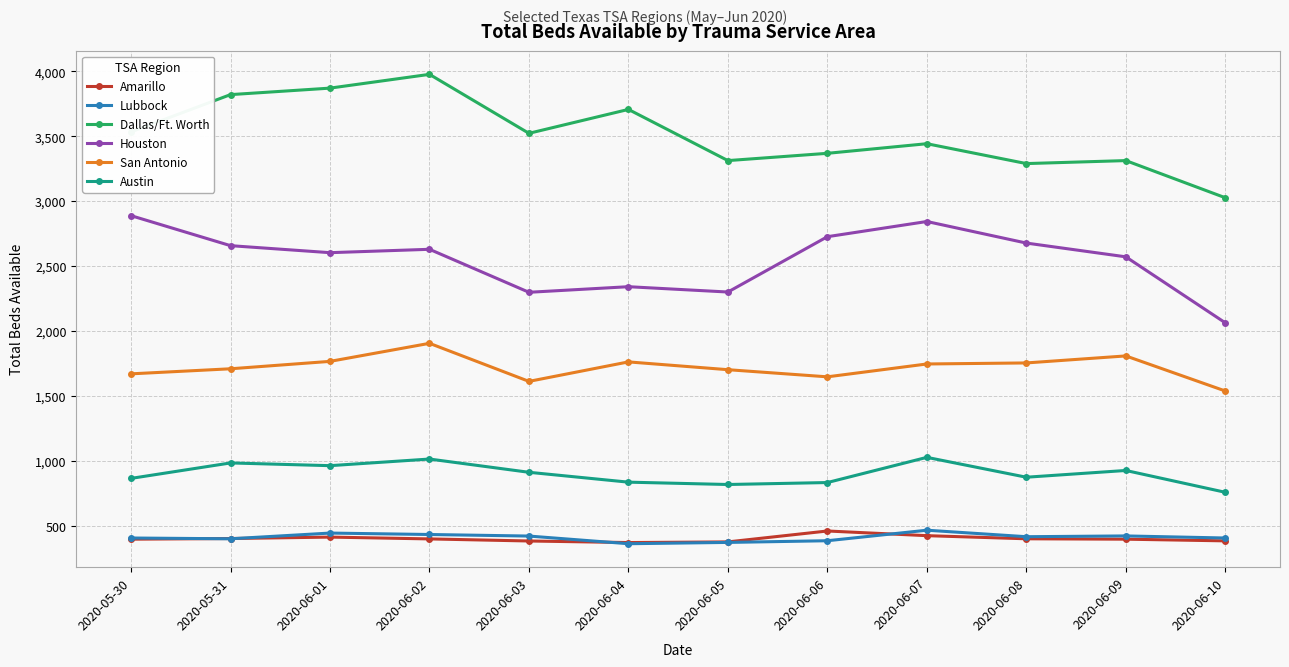

True or false: Amarillo has more than 1 points higher than both neighbors.

True